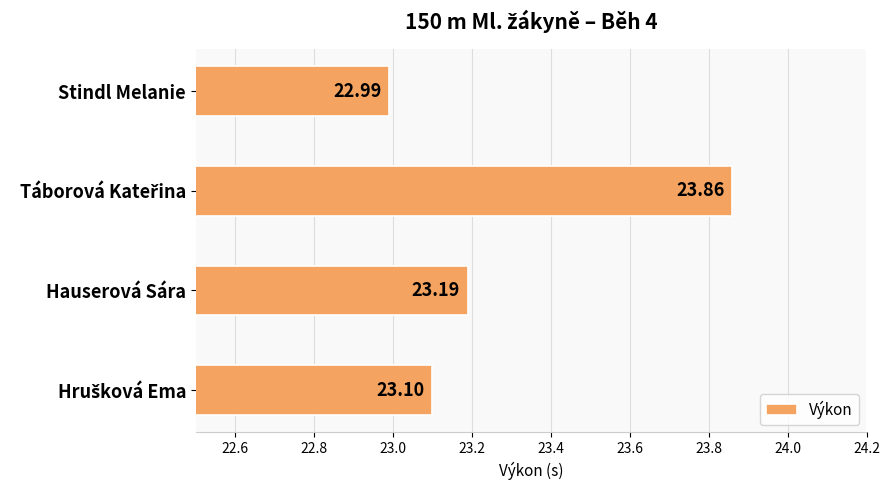

What is the difference between the maximum and minimum values?

0.9